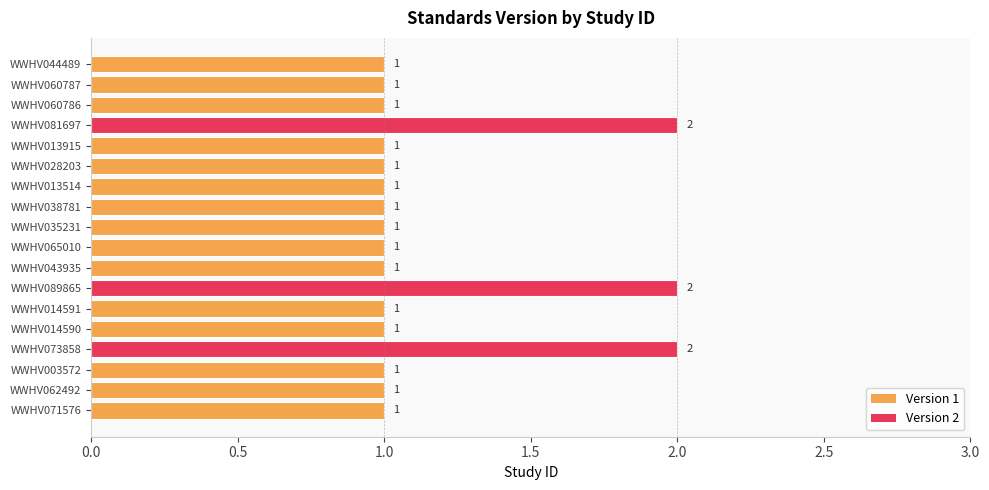

True or false: the data shows 1 at WWHV043935.

True